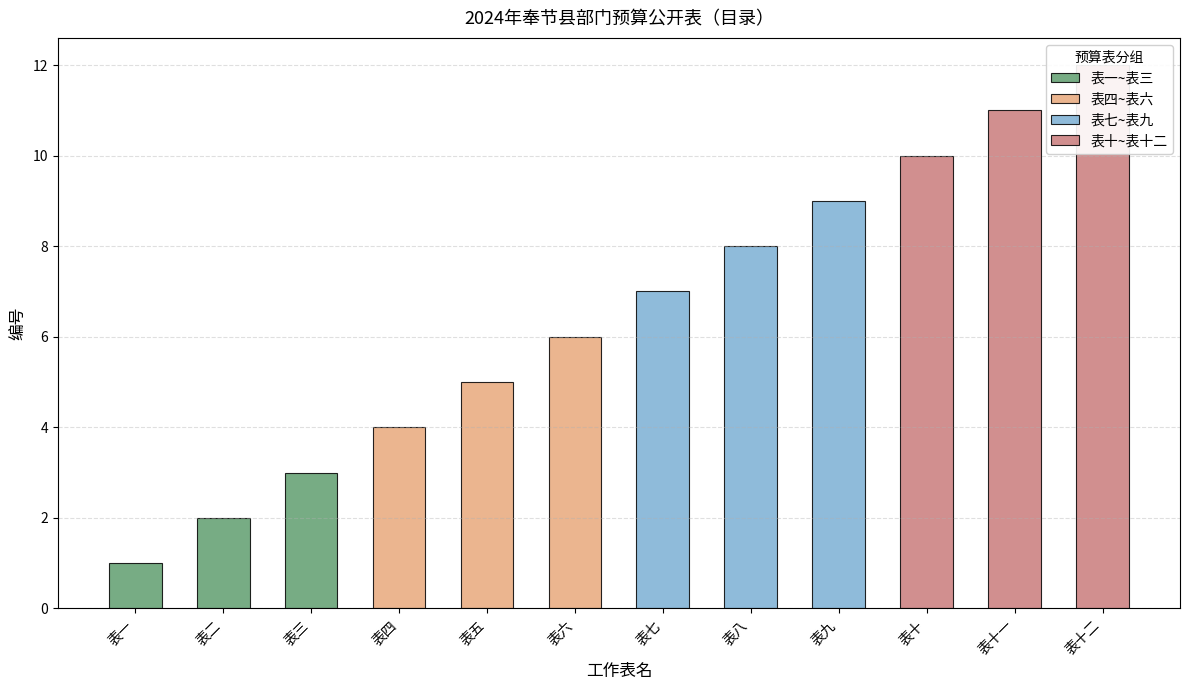

Reading left to right, list all the values displayed in this chart.

表一=1	表二=2	表三=3	表四=4	表五=5	表六=6	表七=7	表八=8	表九=9	表十=10	表十一=11	表十二=12